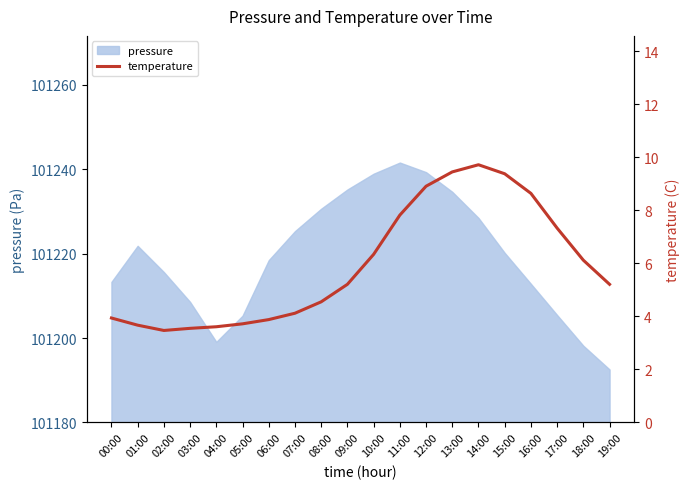

True or false: the data shows 2.7 at 08:00.

False